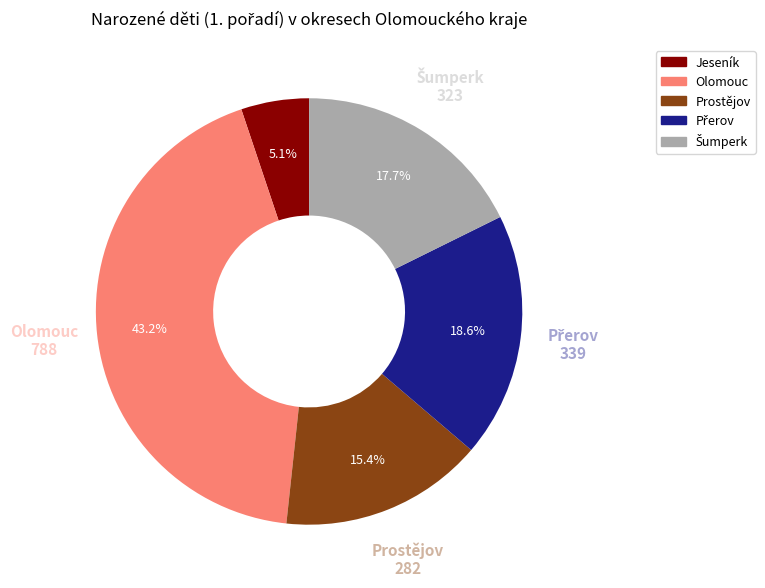

Which slice is the largest?

Olomouc